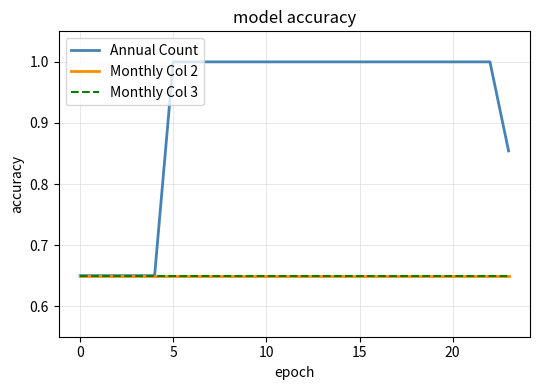

At how many categories does at least one series exceed 0?

24